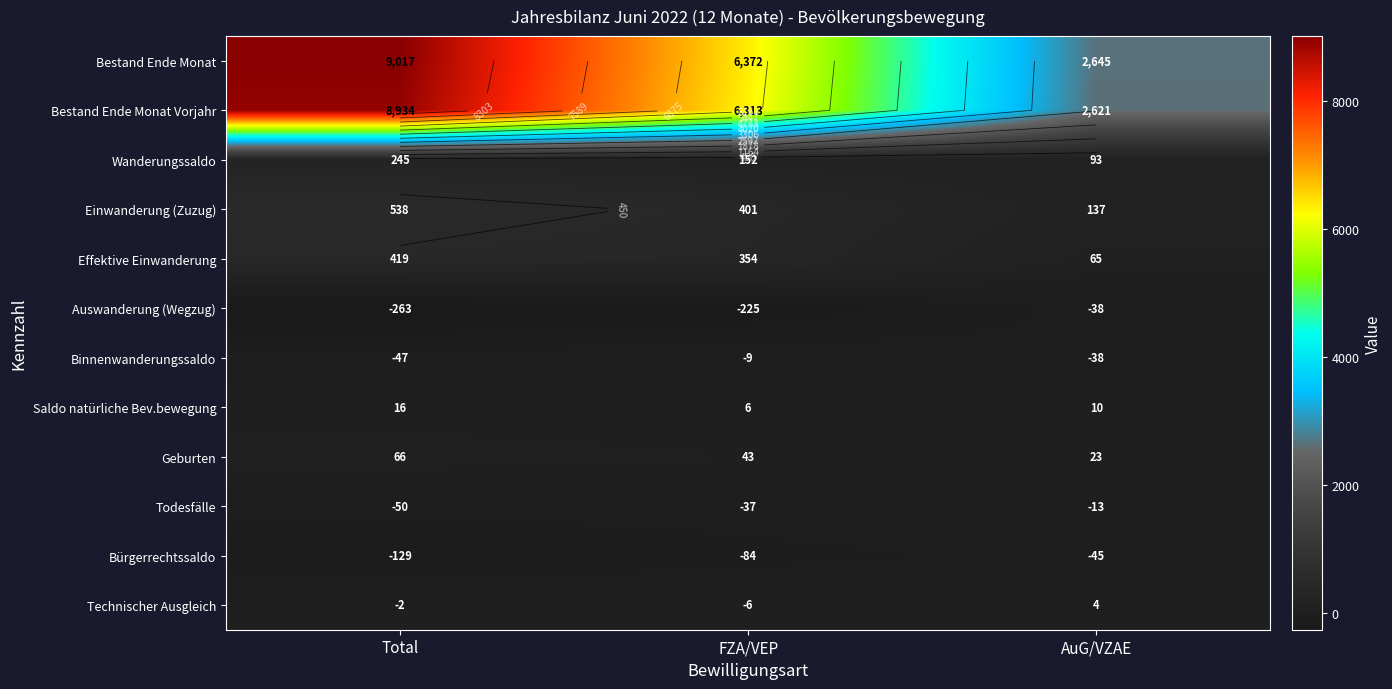

Which category has the lowest value in the Effektive Einwanderung series?

AuG/VZAE